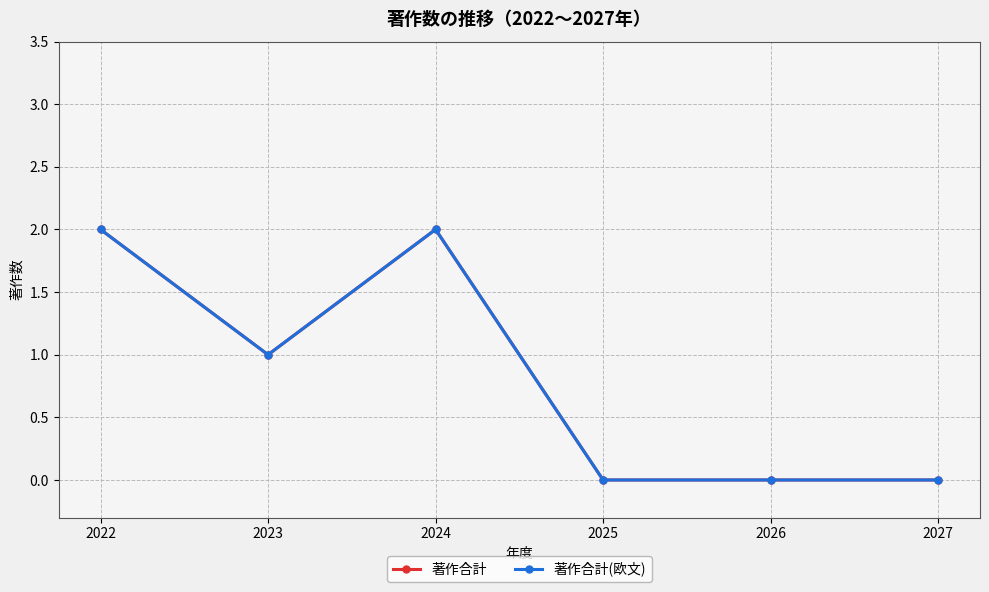

Is the value of 著作合計(欧文) at 2026 greater than the value of 著作合計 at 2026?

No